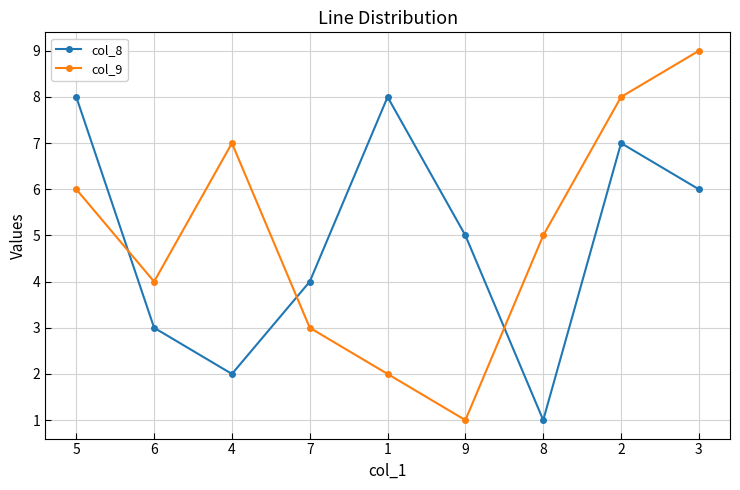

What is the minimum value for col_8?

1